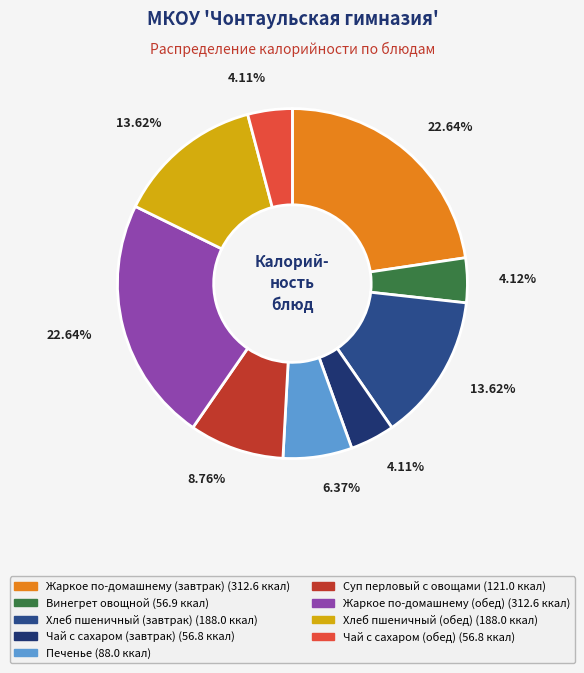

Combined, do Печенье and Жаркое по-домашнему (завтрак) account for over 50%?

No